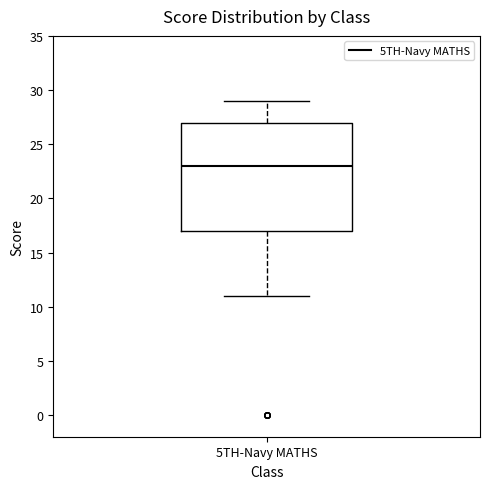

Transcribe this box plot: give where the median line is, the range the box spans, and where the two whiskers end, as read against the y-axis. The values are not printed on the chart, so give them approximately, as read against the axis.

median 23, box 17 to 27, whiskers 11 to 29